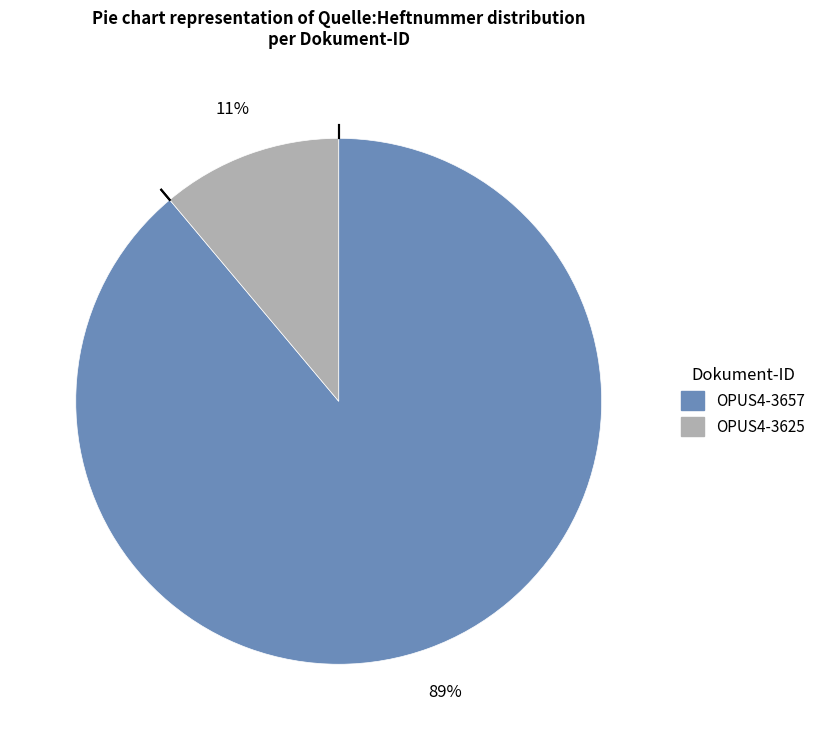

Between OPUS4-3657 and OPUS4-3625, which is larger?

OPUS4-3657